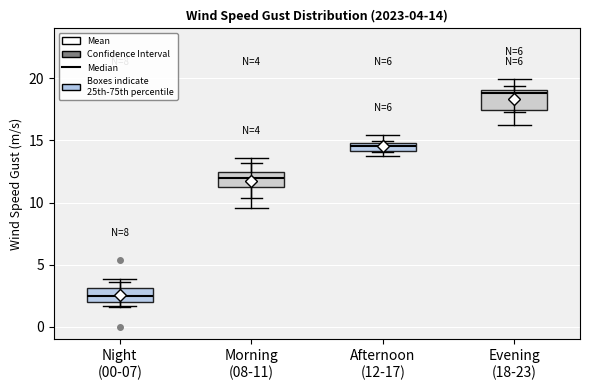

Which box has the highest median line?

Evening (18-23)